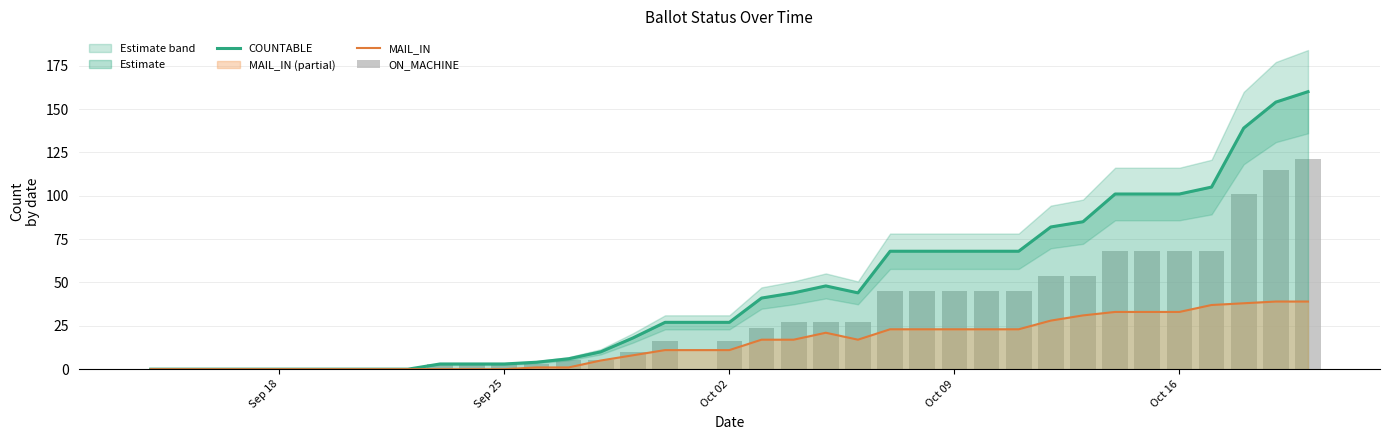

Is it true that MAIL_IN equals 0 at Sep 25?

True